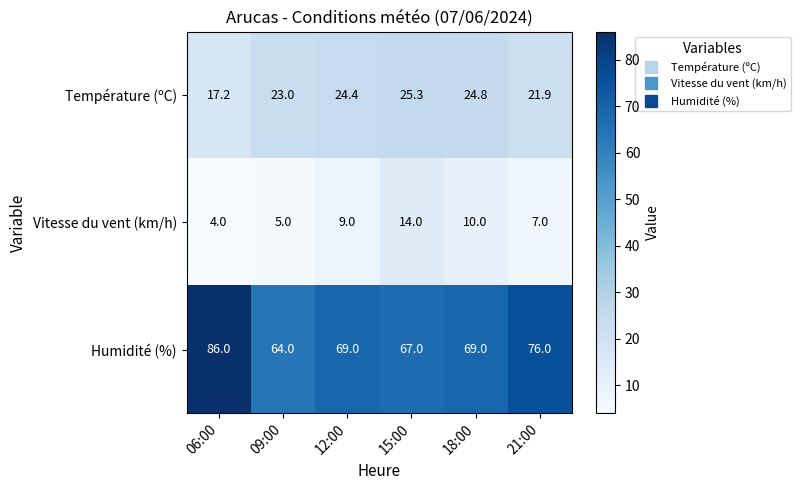

Reading right to left, transcribe all the data shown in this chart.

Température (ºC): 21.9	24.8	25.3	24.4	23.0	17.2
Vitesse du vent (km/h): 7.0	10.0	14.0	9.0	5.0	4.0
Humidité (%): 76.0	69.0	67.0	69.0	64.0	86.0